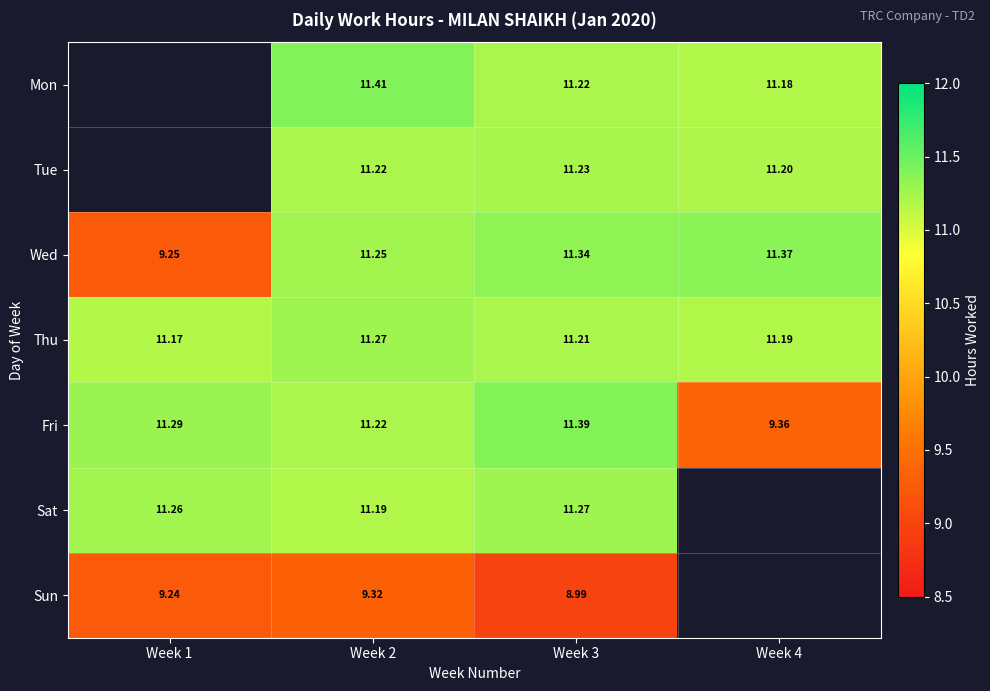

Is the value of Thu at Week 2 greater than the value of Wed at Week 1?

Yes